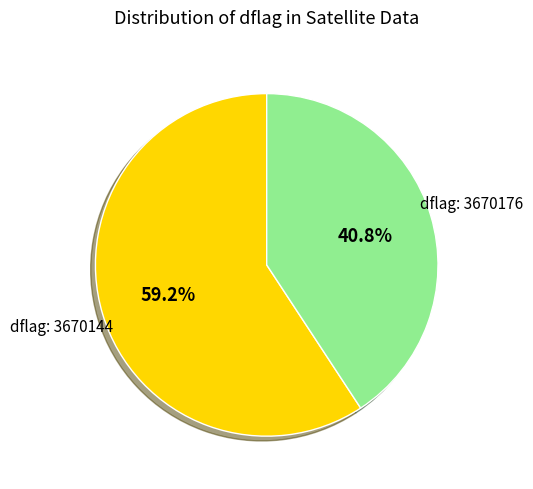

Count the number of slices in the pie.

2